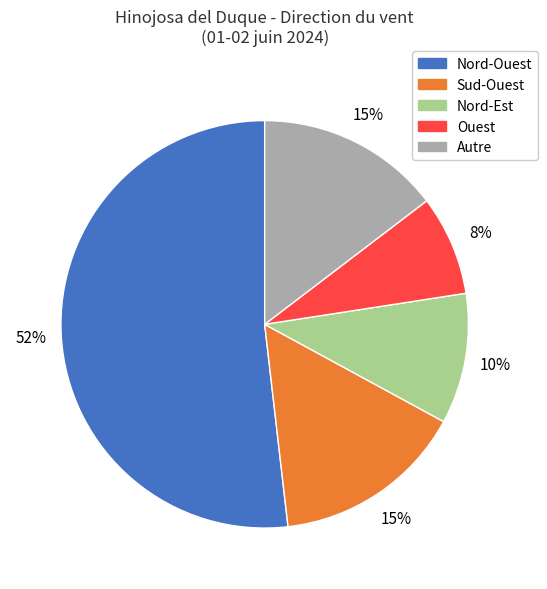

To the nearest percent, what is the average slice percentage?

20%